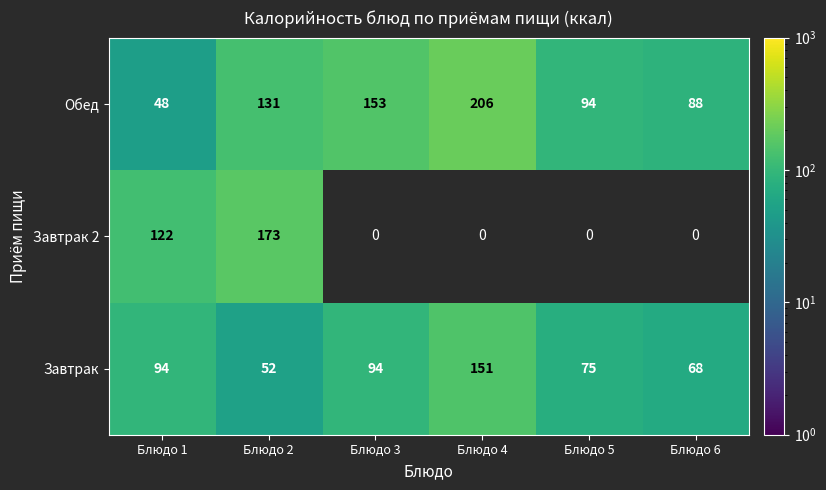

At which category is the sum across all series the highest?

Блюдо 2